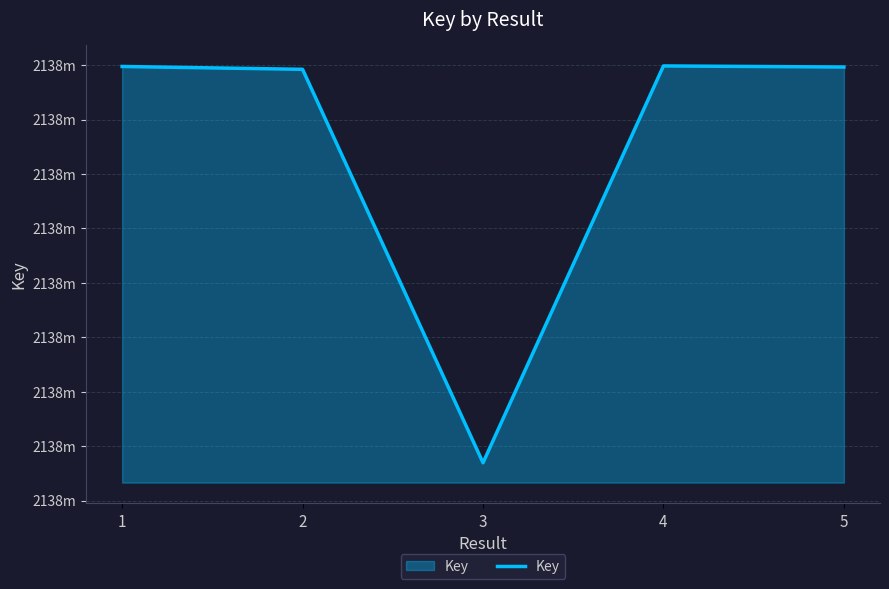

Is this an area chart (filled region under the line)?

Yes